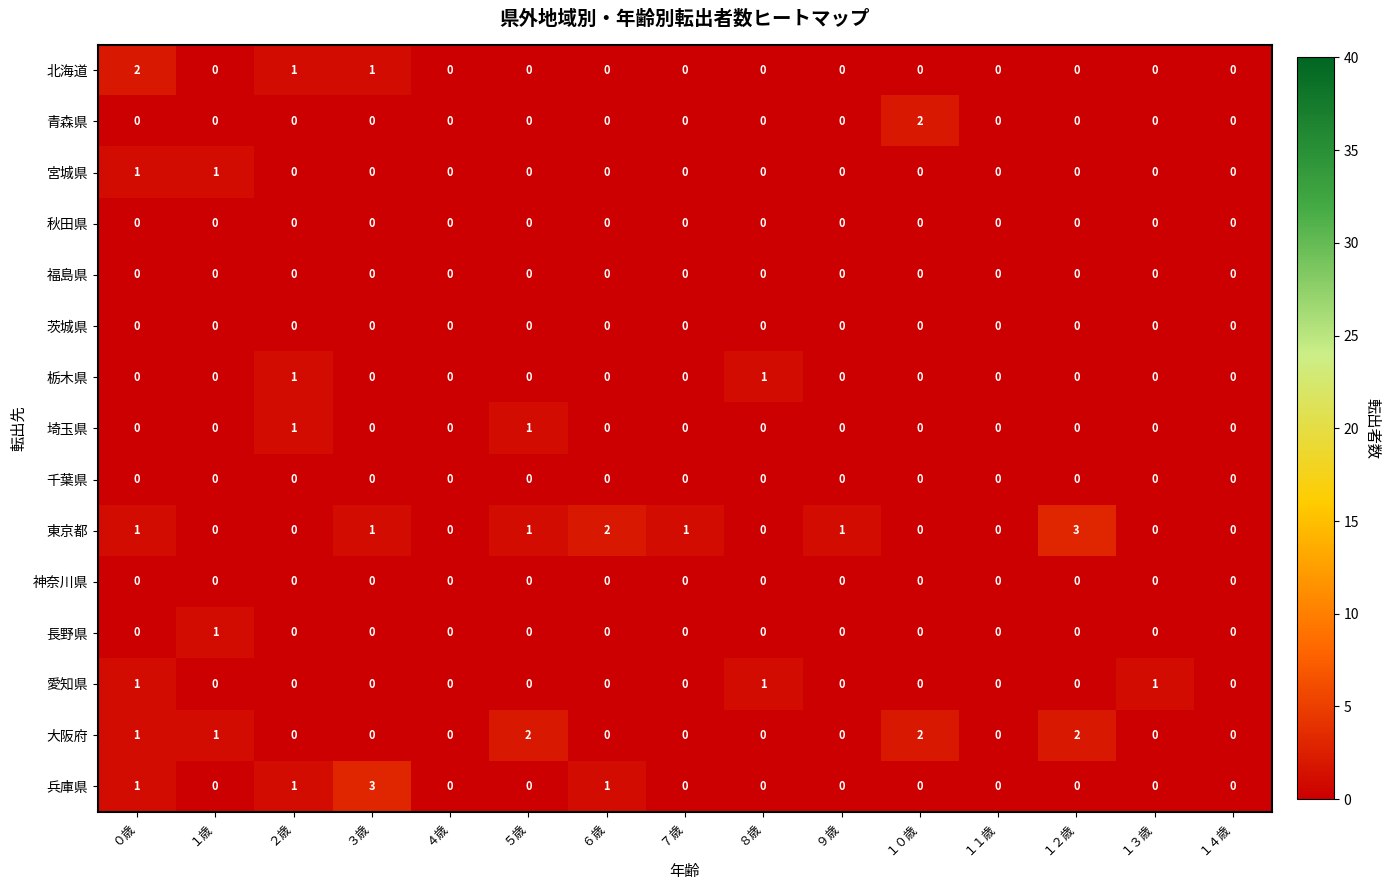

At which category is the sum across all series the highest?

０歳